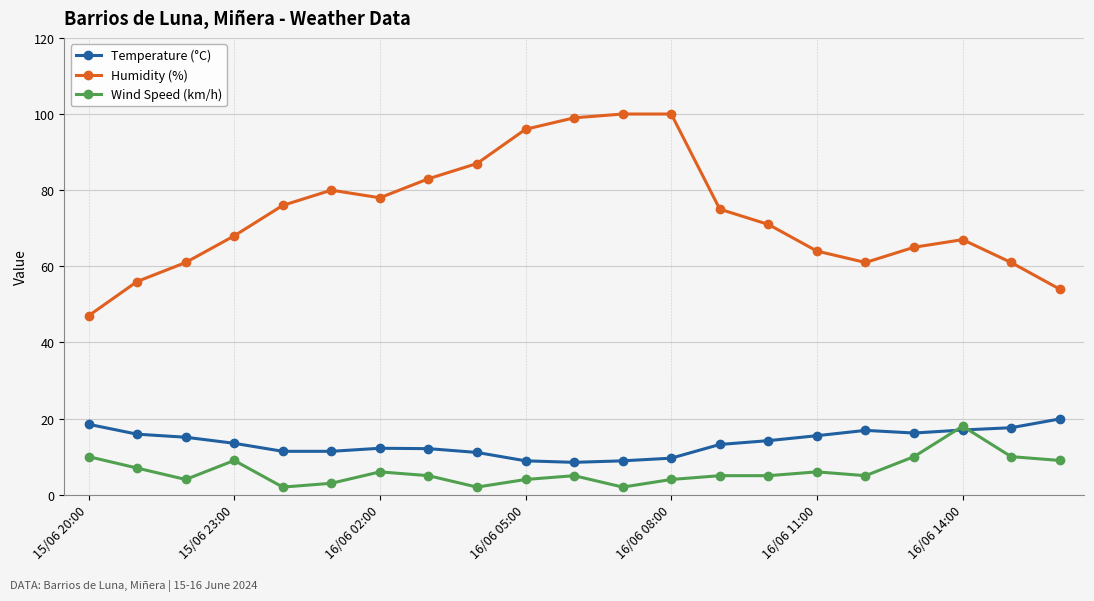

Which series has the largest total across all categories?

Humidity (%)